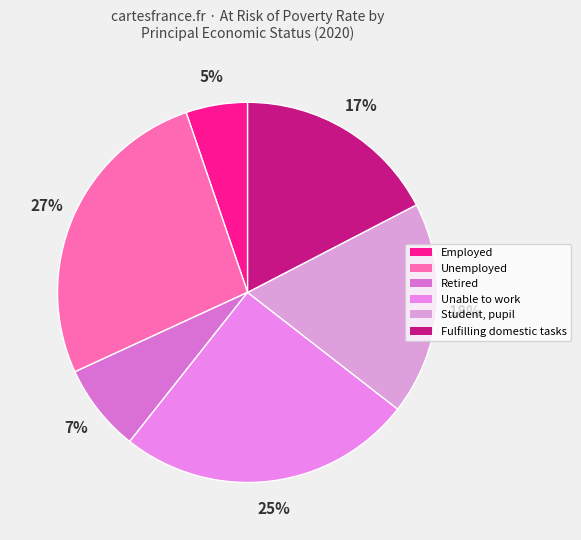

To the nearest percent, what is the average slice percentage?

17%